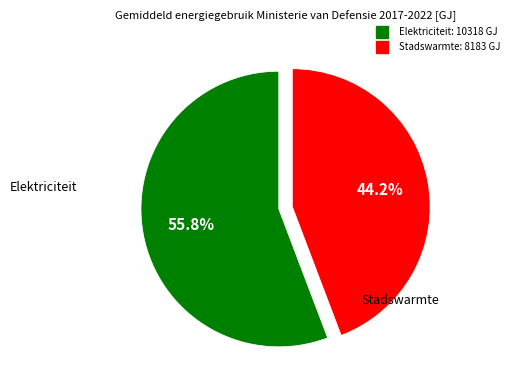

How many slices are in this pie chart?

2